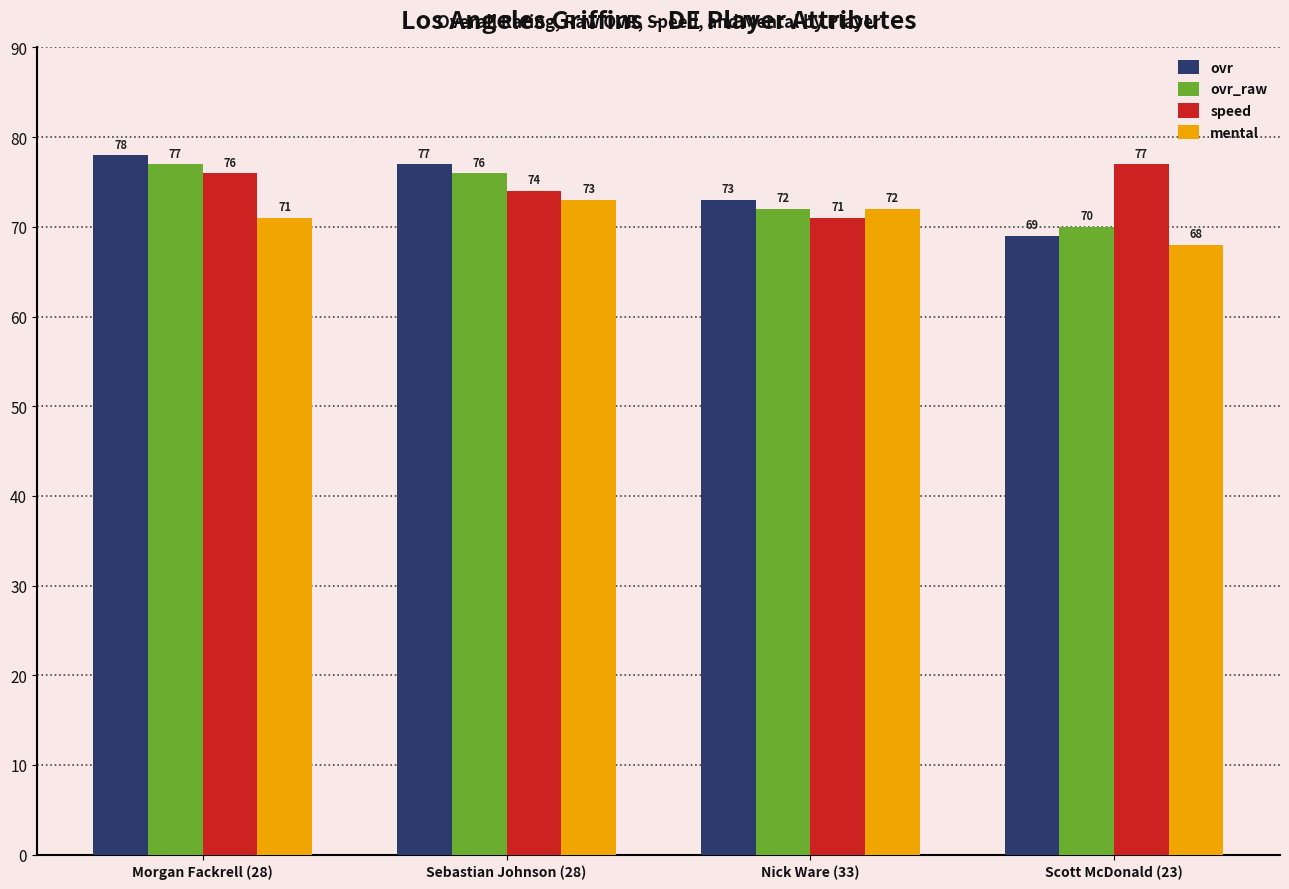

What is the difference between the ovr_raw values at Sebastian Johnson (28) and Morgan Fackrell (28)?

1